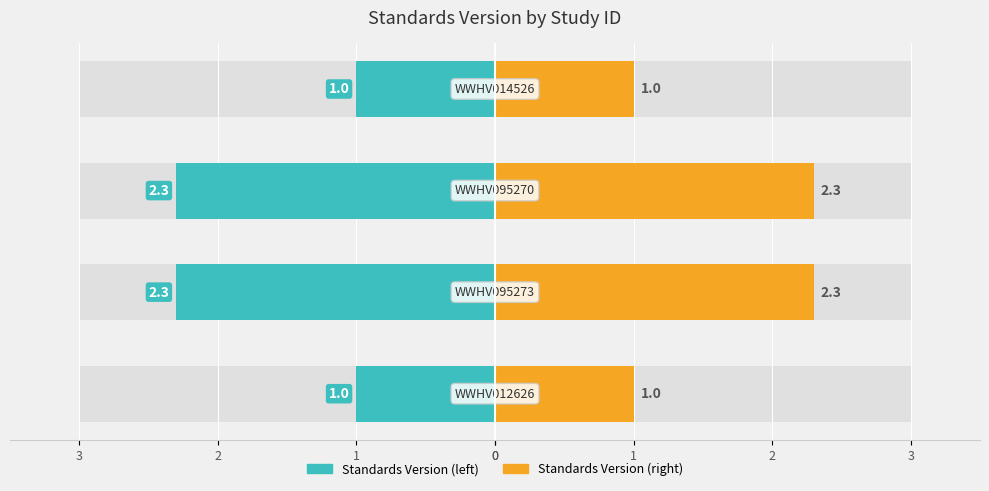

Which series has the largest range (max minus min)?

Standards Version (left)